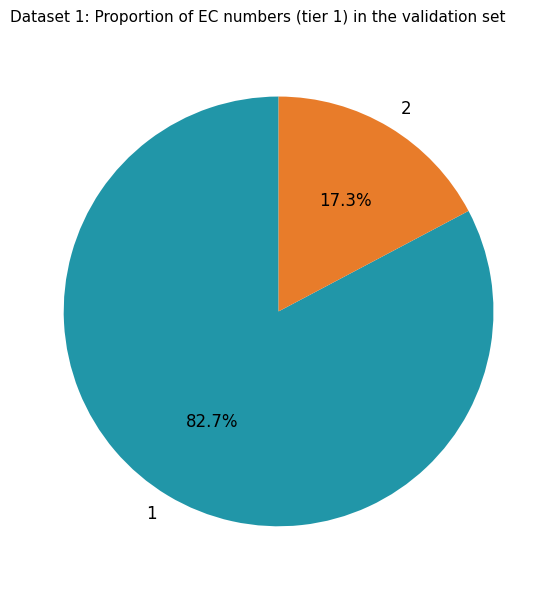

Is the sum of 2 and 1 greater than half?

Yes